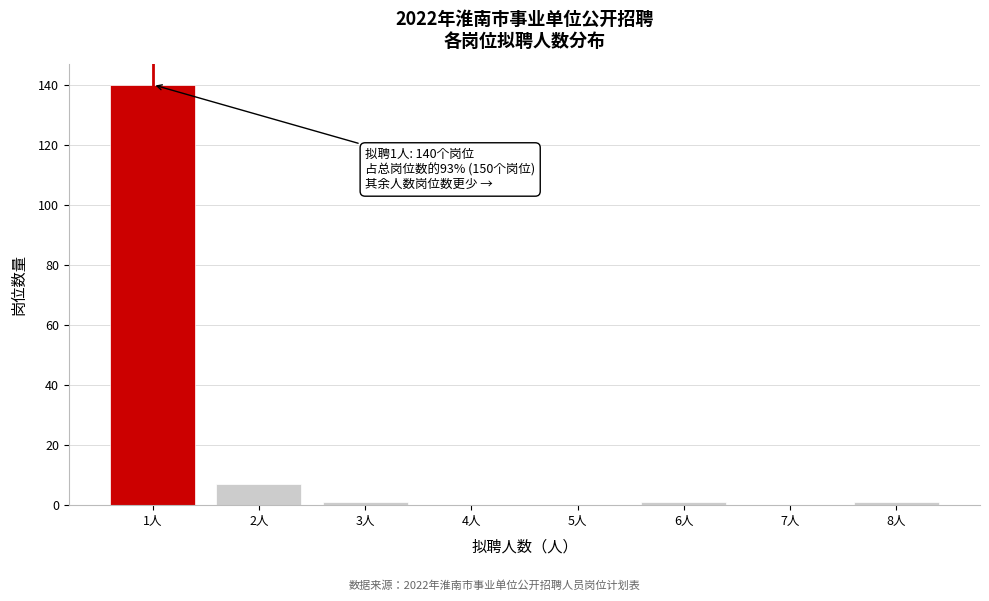

Reading right to left, transcribe all the data shown in this chart.

8人=1	7人=0	6人=1	5人=0	4人=0	3人=1	2人=7	1人=140